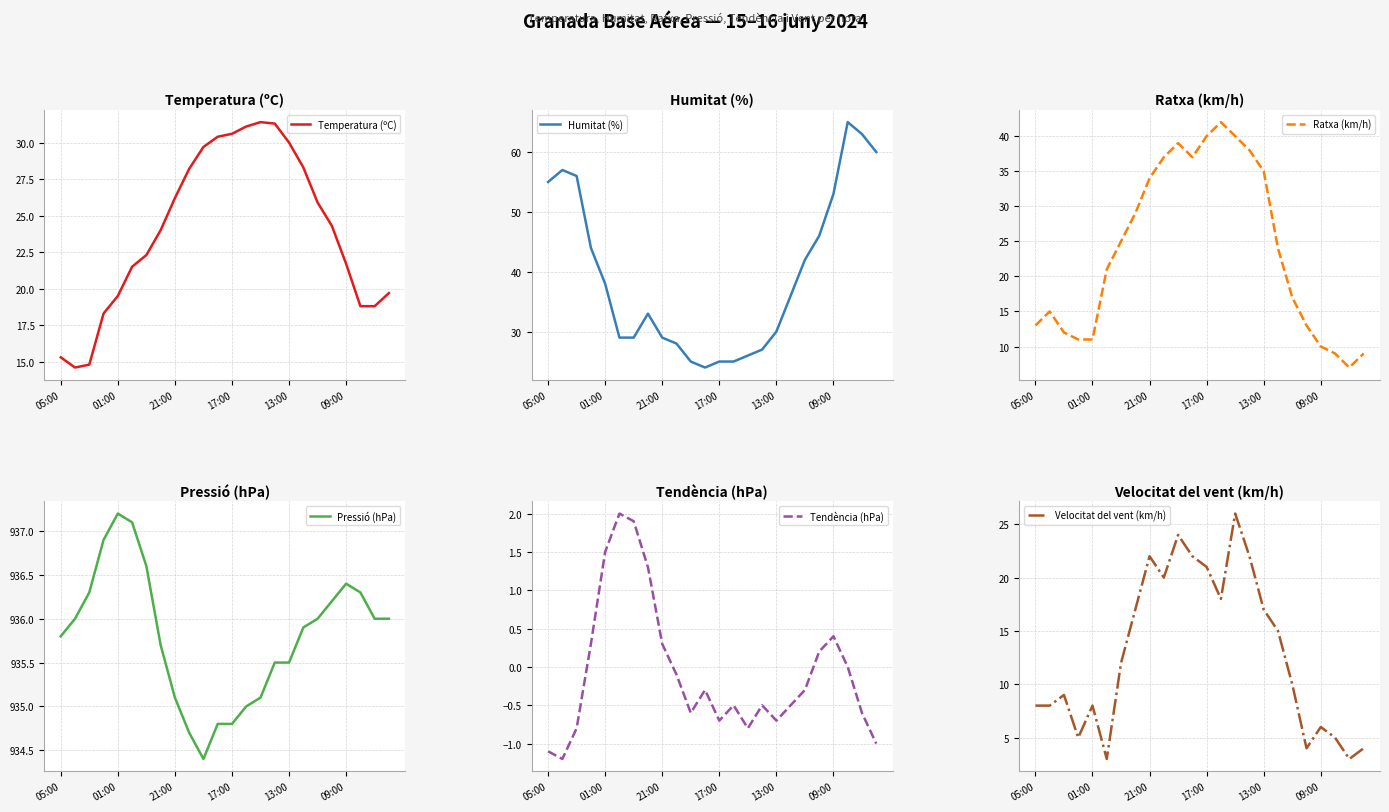

The value of Temperatura (ºC) at 13:00 is 15.2. True or false?

False